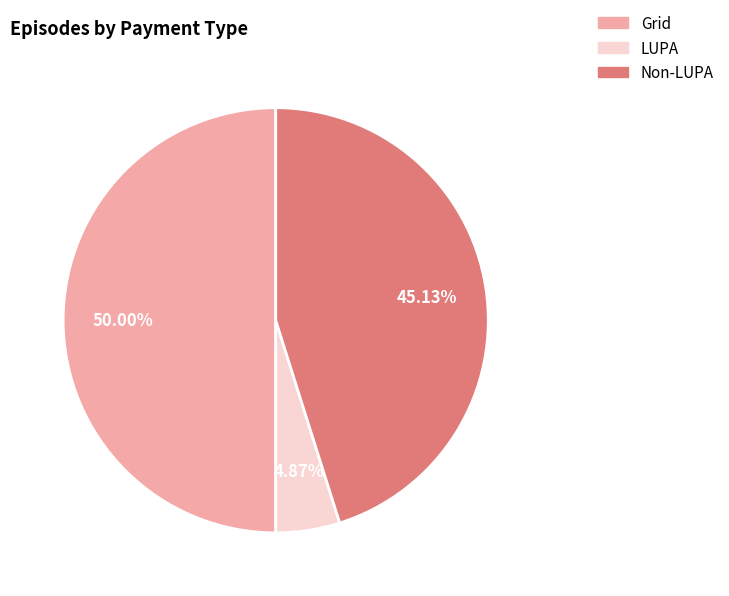

Count the number of slices in the pie.

3